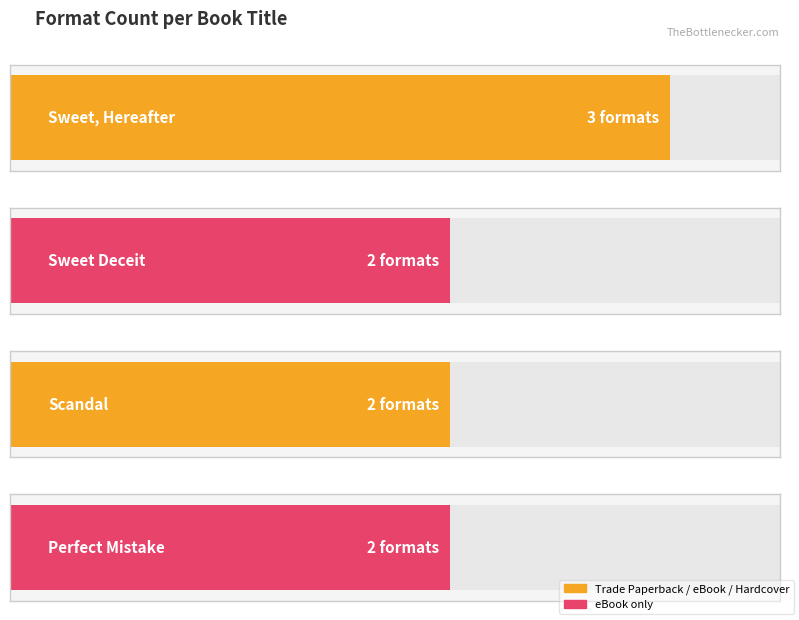

Count the values in the range 2 to 3.

4